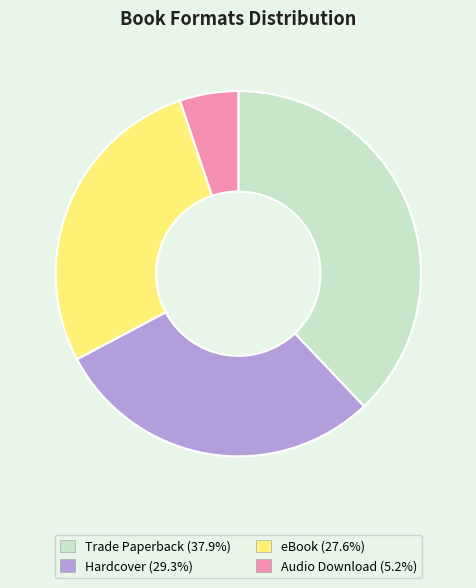

Between Hardcover and Audio Download, which is larger?

Hardcover